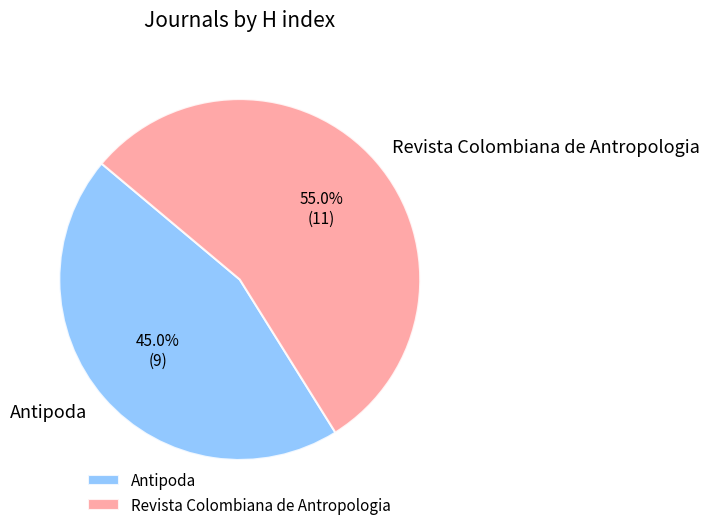

True or false: Antipoda accounts for 45% of the total.

True